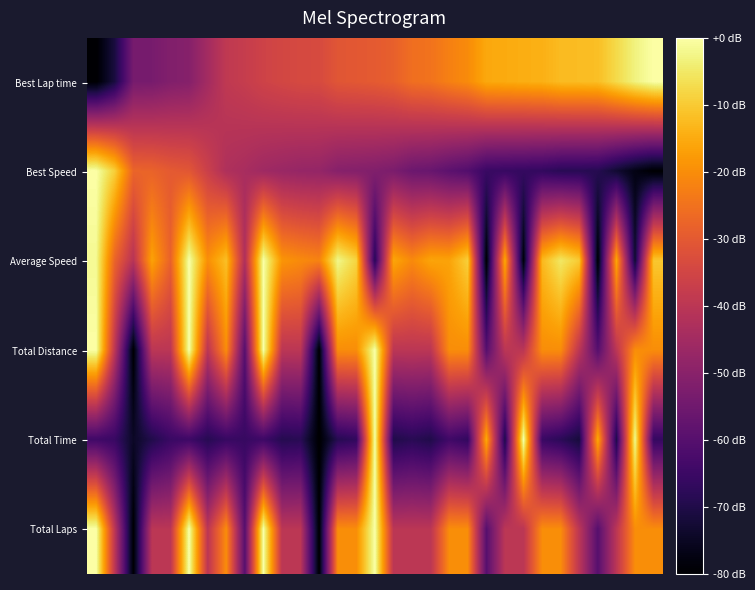

Reading left to right, what are all the values shown in this chart?

Best Lap time: -80.0	-71.2	-53.7	-53.5	-51.5	-50.7	-44.8	-39.0	-37.7	-35.8	-34.7	-33.9	-33.6	-30.8	-30.3	-29.7	-28.6	-25.6	-24.8	-22.3	-20.3	-15.4	-15.1	-14.5	-14.1	-12.4	-12.2	-11.8	-7.5	-3.1	0.0
Best Speed: 0.0	-9.3	-27.6	-27.9	-29.8	-30.7	-36.6	-42.5	-43.8	-45.7	-46.7	-47.5	-47.8	-50.5	-51.0	-51.6	-52.8	-55.7	-56.5	-58.9	-60.8	-65.5	-65.8	-66.3	-66.7	-68.4	-68.6	-68.9	-73.0	-77.1	-80.0
Average Speed: -1.6	-27.8	-40.9	-16.4	-28.1	0.0	-19.7	-11.6	-42.5	-0.1	-18.6	-20.5	-21.8	-2.3	-8.4	-68.5	-15.8	-20.6	-16.1	-16.2	-9.1	-80.0	-15.5	-78.6	-12.8	-5.2	-9.9	-80.0	-15.6	-73.0	-10.5
Total Distance: 0.0	-40.0	-80.0	-40.0	-40.0	0.0	-40.0	-20.0	-60.0	0.0	-40.0	-40.0	-80.0	-20.0	-20.0	0.0	-40.0	-40.0	-40.0	-20.0	-20.0	-60.0	-40.0	-40.0	-20.0	-20.0	-40.0	-60.0	-40.0	-20.0	-20.0
Total Time: -64.3	-65.6	-74.5	-69.8	-65.5	-64.8	-68.7	-65.9	-65.9	-64.7	-69.1	-68.4	-80.0	-68.9	-67.0	-0.3	-70.0	-68.4	-69.9	-64.2	-66.8	-15.1	-70.1	0.0	-65.5	-68.0	-71.8	-15.2	-70.1	-1.9	-66.3
Total Laps: 0.0	-40.0	-80.0	-40.0	-40.0	0.0	-40.0	-20.0	-60.0	0.0	-40.0	-40.0	-80.0	-20.0	-20.0	0.0	-40.0	-40.0	-40.0	-20.0	-20.0	-60.0	-40.0	-40.0	-20.0	-20.0	-40.0	-60.0	-40.0	-20.0	-20.0